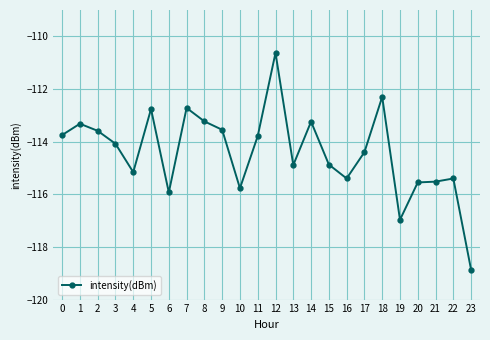

Where is the first local maximum?

1